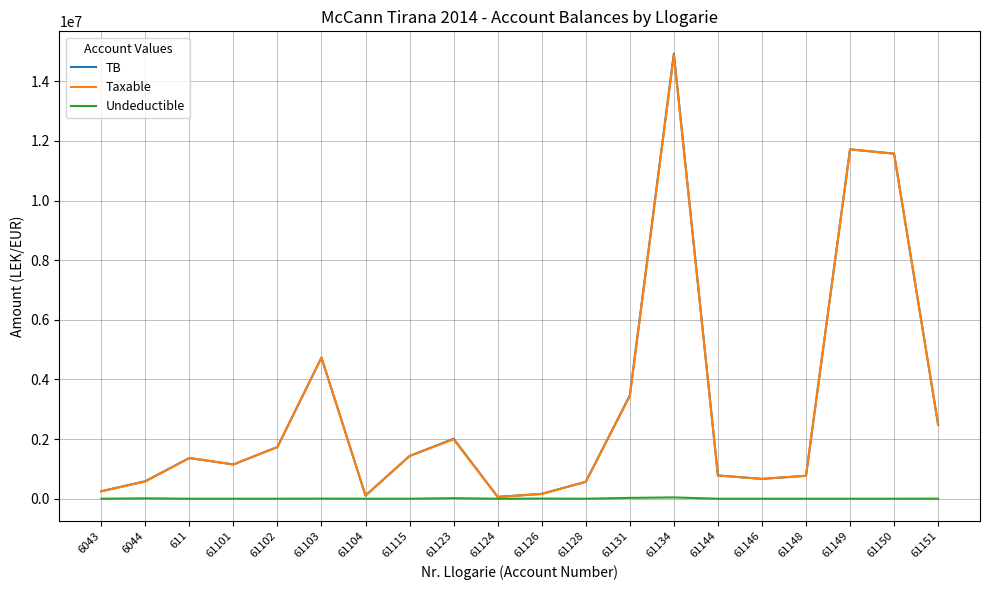

Count the number of data series in this chart.

3